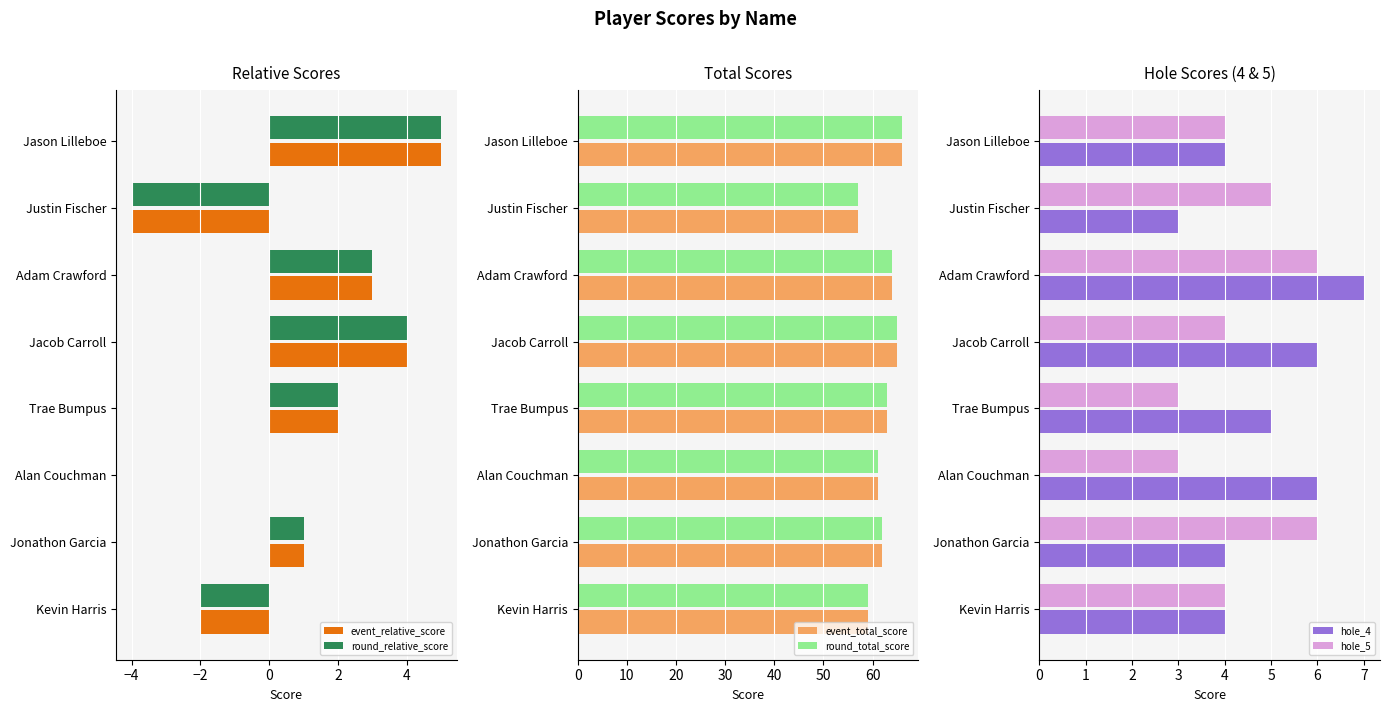

Is it true that round_relative_score equals -3 at Kevin Harris?

False